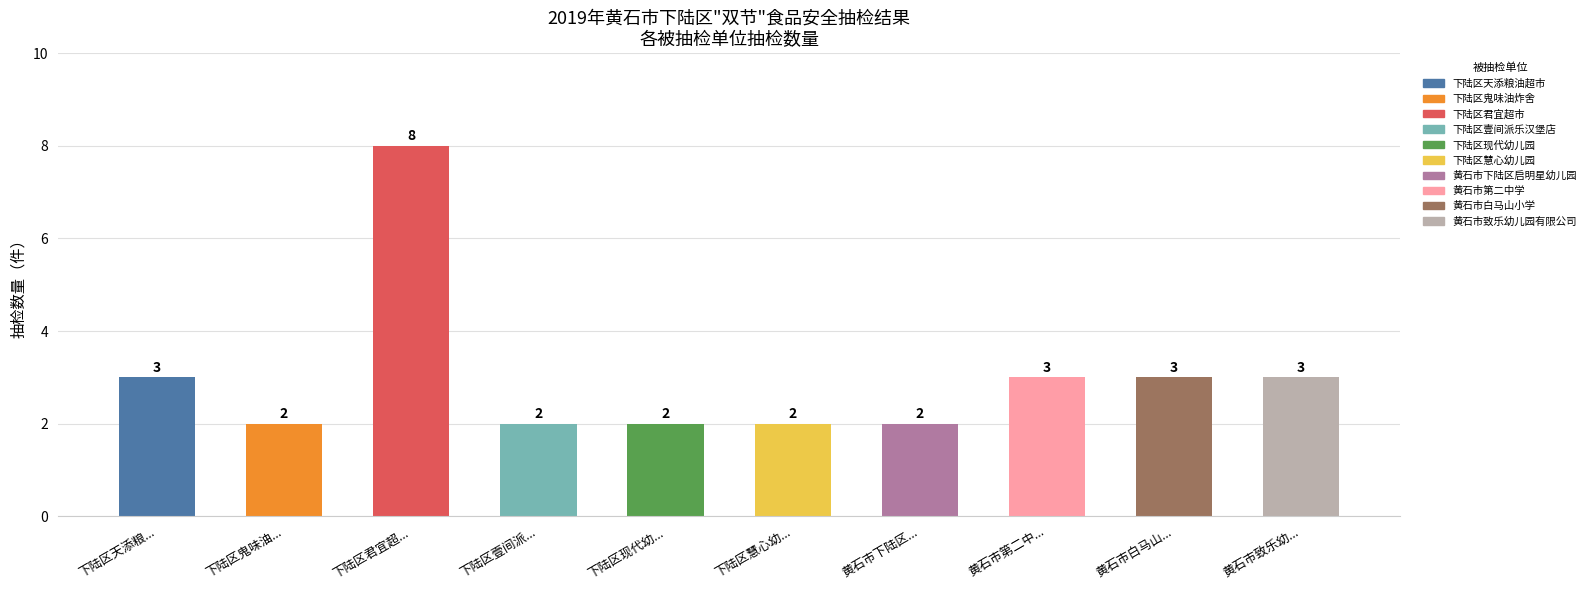

Read the value at 黄石市白马山....

3